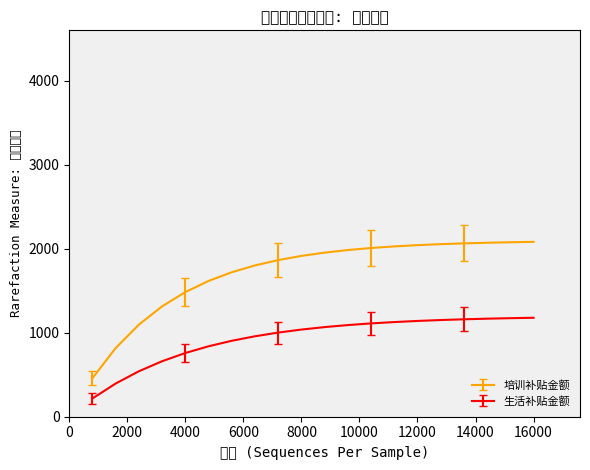

True or false: 生活补贴金额 and 培训补贴金额 intersect in this chart.

False